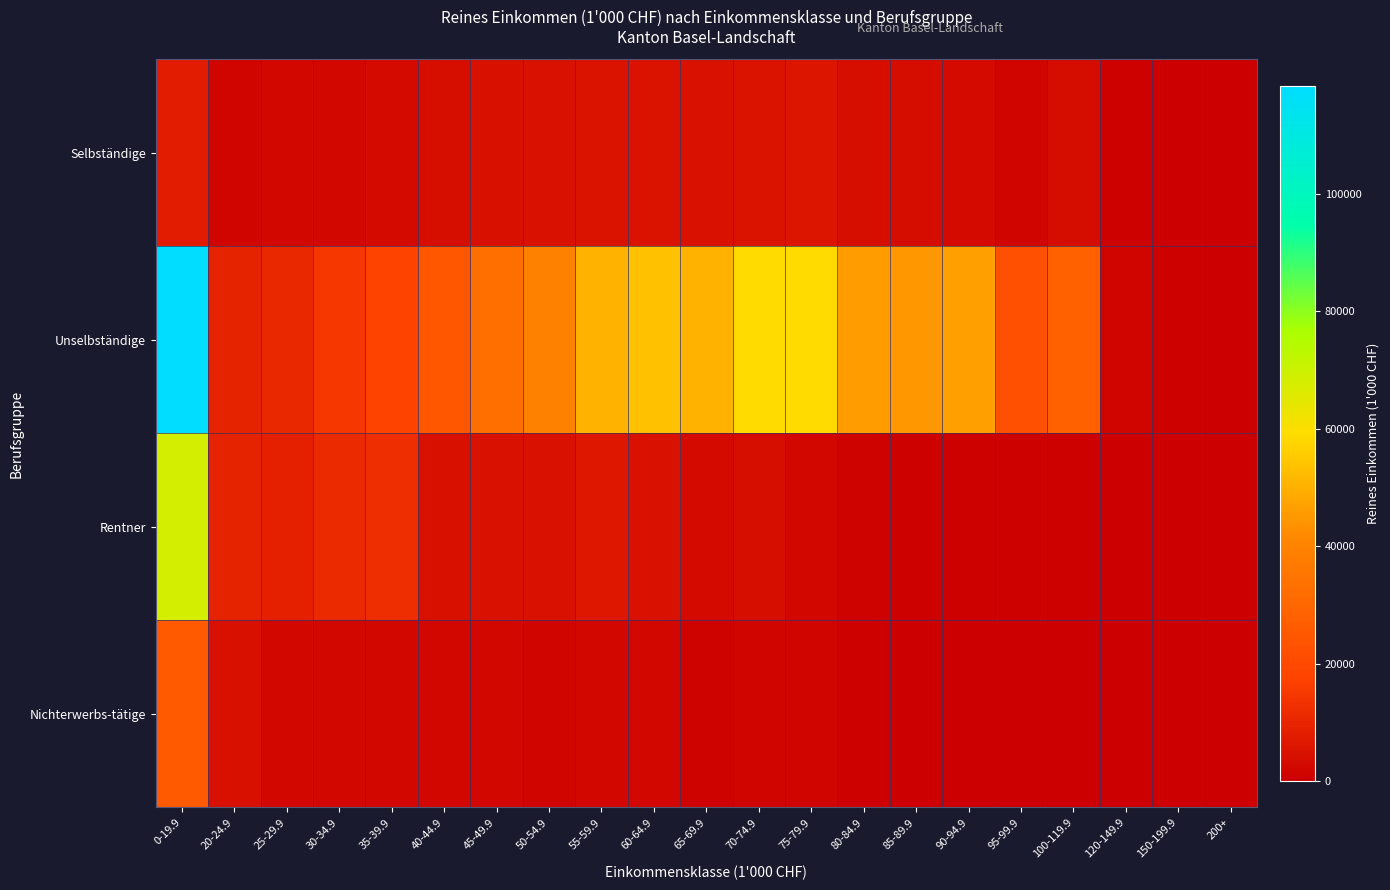

Reading right to left, extract all data points from this chart.

Selbständige: 200+=0.0	150-199.9=0.0	120-149.9=751.0	100-119.9=3666.2	95-99.9=1555.5	90-94.9=3235.8	85-89.9=3663.9	80-84.9=4113.6	75-79.9=5657.7	70-74.9=5413.7	65-69.9=4861.3	60-64.9=5395.5	55-59.9=5403.0	50-54.9=5068.6	45-49.9=4257.3	40-44.9=3714.7	35-39.9=2916.5	30-34.9=2394.2	25-29.9=2015.5	20-24.9=1456.7	0-19.9=7484.4
Unselbständige: 200+=0.0	150-199.9=505.4	120-149.9=1645.3	100-119.9=28192.4	95-99.9=21797.2	90-94.9=46369.7	85-89.9=44650.3	80-84.9=46076.8	75-79.9=58873.7	70-74.9=59144.6	65-69.9=50571.4	60-64.9=53475.1	55-59.9=50595.7	50-54.9=39079.8	45-49.9=33020.1	40-44.9=24518.9	35-39.9=17872.1	30-34.9=15231.3	25-29.9=10823.7	20-24.9=9442.2	0-19.9=118343.7
Rentner: 200+=414.8	150-199.9=0.0	120-149.9=390.3	100-119.9=633.5	95-99.9=586.1	90-94.9=738.8	85-89.9=793.5	80-84.9=1247.5	75-79.9=2394.4	70-74.9=3778.2	65-69.9=3004.6	60-64.9=5034.9	55-59.9=6193.4	50-54.9=4659.6	45-49.9=4855.3	40-44.9=4222.3	35-39.9=12189.5	30-34.9=11285.9	25-29.9=8389.4	20-24.9=9340.1	0-19.9=68102.8
Nichterwerbs-tätige: 200+=0.0	150-199.9=0.0	120-149.9=0.0	100-119.9=0.0	95-99.9=96.2	90-94.9=187.7	85-89.9=351.1	80-84.9=660.4	75-79.9=1395.5	70-74.9=1519.4	65-69.9=931.4	60-64.9=1859.1	55-59.9=2286.6	50-54.9=1834.1	45-49.9=1949.6	40-44.9=1860.1	35-39.9=2323.8	30-34.9=2412.2	25-29.9=2382.0	20-24.9=4439.0	0-19.9=25591.6